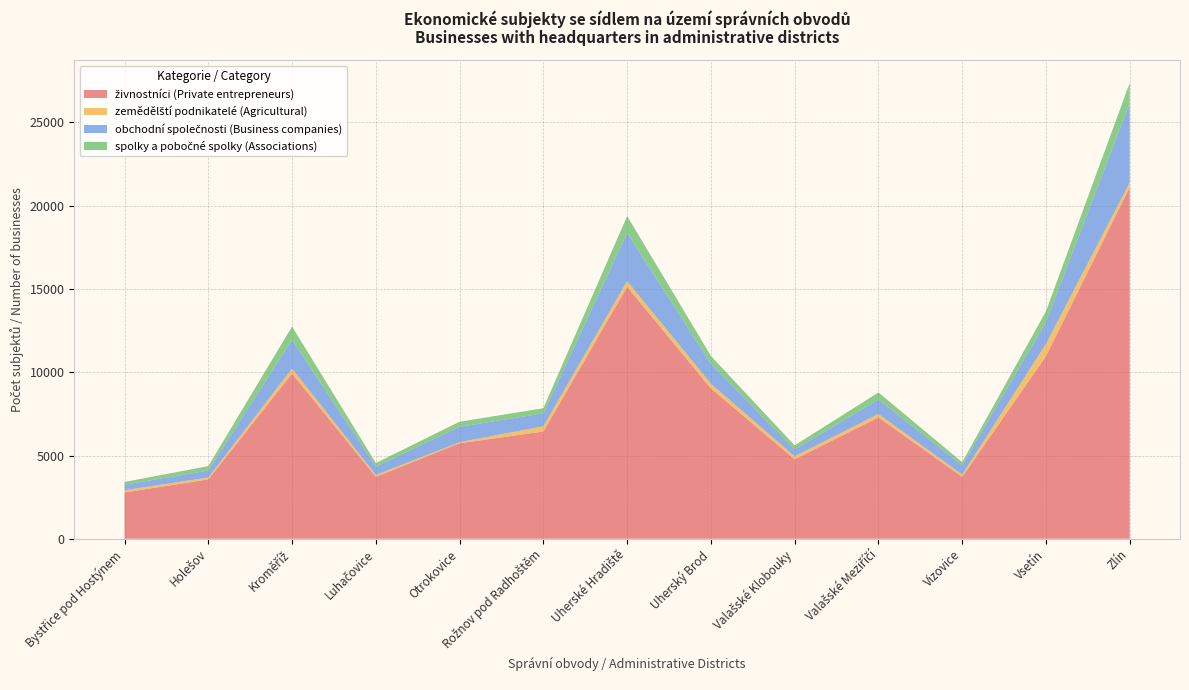

Reading left to right, extract all data points from this chart.

živnostníci (Private entrepreneurs): Bystřice pod Hostýnem=2781	Holešov=3563	Kroměříž=9924	Luhačovice=3719	Otrokovice=5737	Rožnov pod Radhoštěm=6442	Uherské Hradiště=15132	Uherský Brod=9029	Valašské Klobouky=4773	Valašské Meziříčí=7290	Vizovice=3720	Vsetín=10965	Zlín=21106
zemědělští podnikatelé (Agricultural): Bystřice pod Hostýnem=138	Holešov=114	Kroměříž=301	Luhačovice=112	Otrokovice=61	Rožnov pod Radhoštěm=315	Uherské Hradiště=339	Uherský Brod=282	Valašské Klobouky=177	Valašské Meziříčí=203	Vizovice=134	Vsetín=737	Zlín=287
obchodní společnosti (Business companies): Bystřice pod Hostýnem=327	Holešov=425	Kroměříž=1724	Luhačovice=509	Otrokovice=929	Rožnov pod Radhoštěm=773	Uherské Hradiště=2892	Uherský Brod=1197	Valašské Klobouky=413	Valašské Meziříčí=872	Vizovice=557	Vsetín=1322	Zlín=4771
spolky a pobočné spolky (Associations): Bystřice pod Hostýnem=165	Holešov=263	Kroměříž=798	Luhačovice=211	Otrokovice=303	Rožnov pod Radhoštěm=310	Uherské Hradiště=1017	Uherský Brod=471	Valašské Klobouky=245	Valašské Meziříčí=422	Vizovice=188	Vsetín=636	Zlín=1220